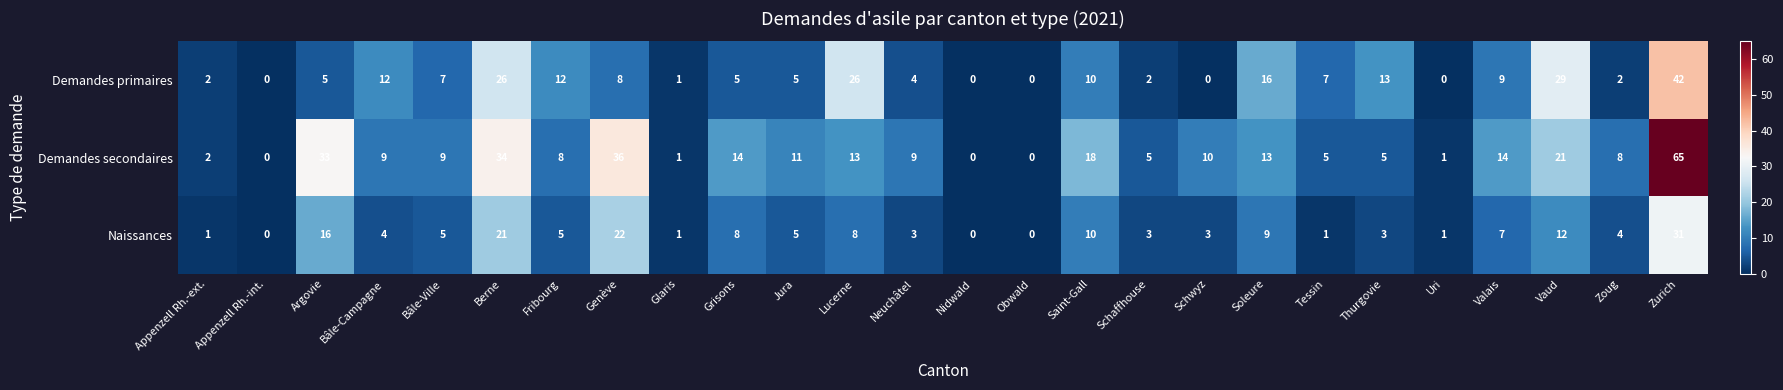

How many categories are shown in the chart?

26